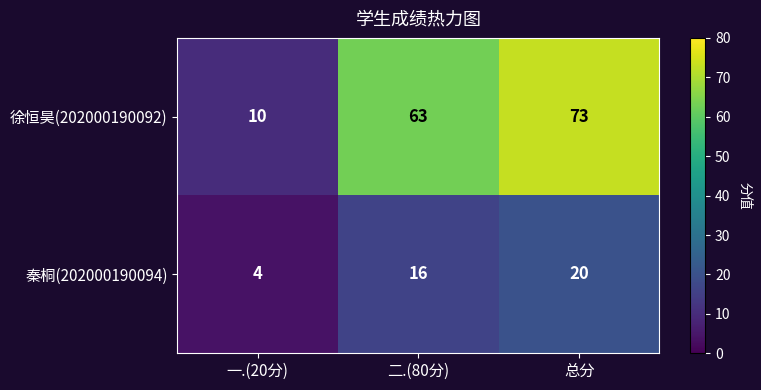

What is the sum of the 徐恒昊(202000190092) values at 一.(20分) and 二.(80分)?

73